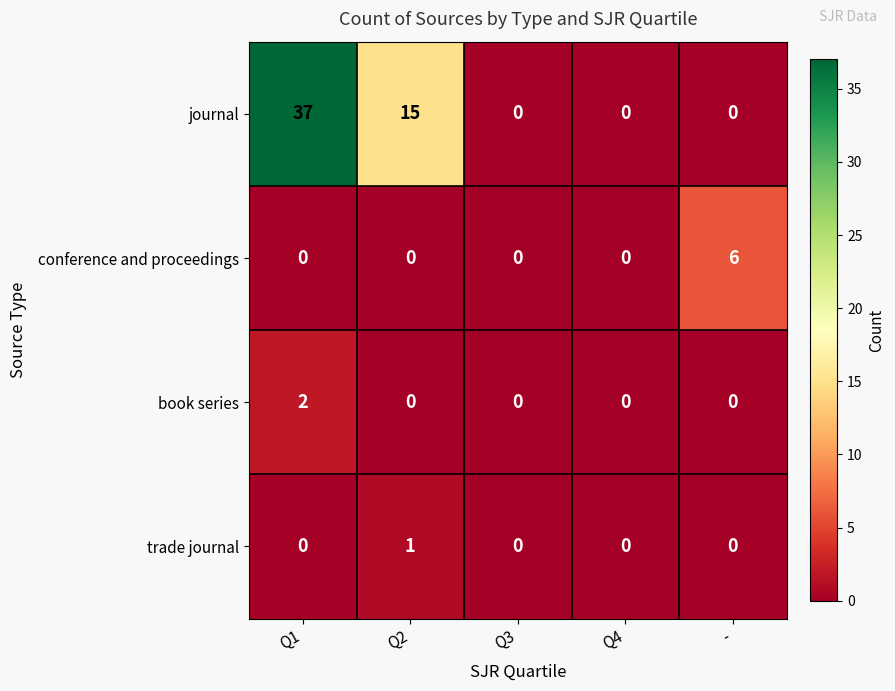

The value of book series at Q3 is 0. True or false?

True